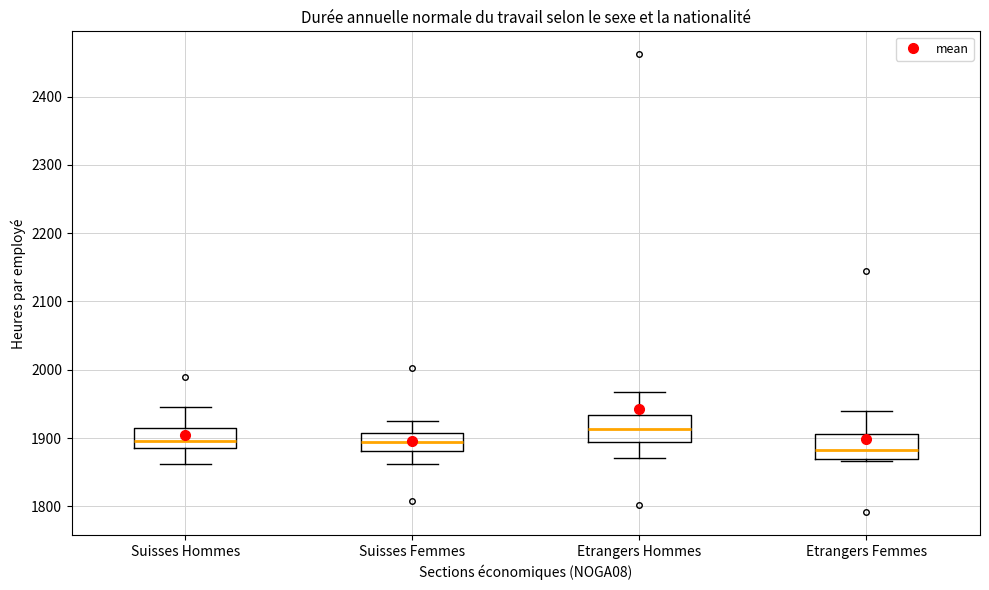

Where is the lower edge of the box for Suisses Femmes on the y-axis? The values are not printed on the chart, so give them approximately, as read against the axis.

1880